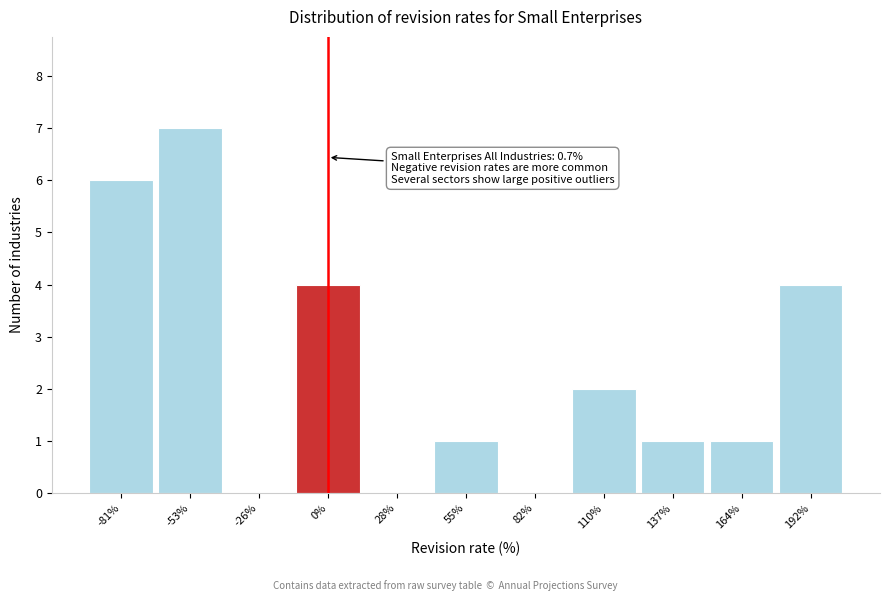

Which range on the x-axis has the tallest bar?

-70 to -40